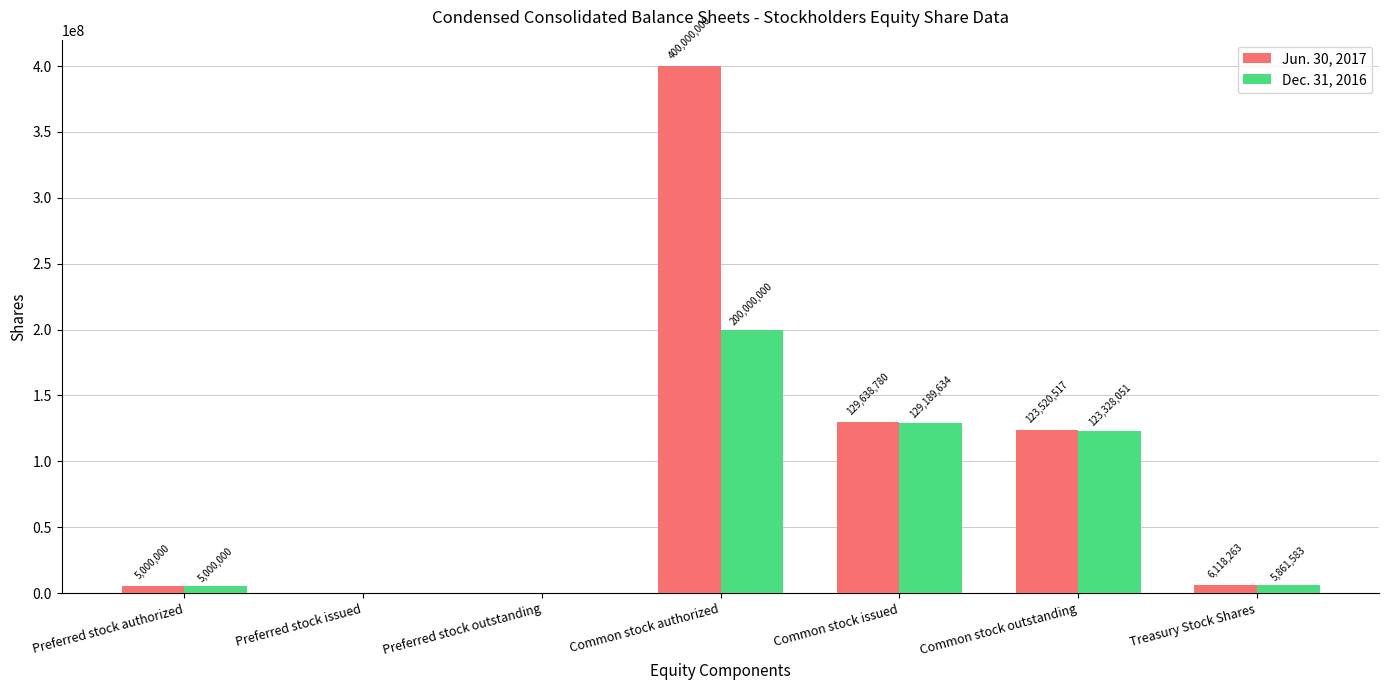

Is it true that Jun. 30, 2017 equals 5000000 at Preferred stock authorized?

True